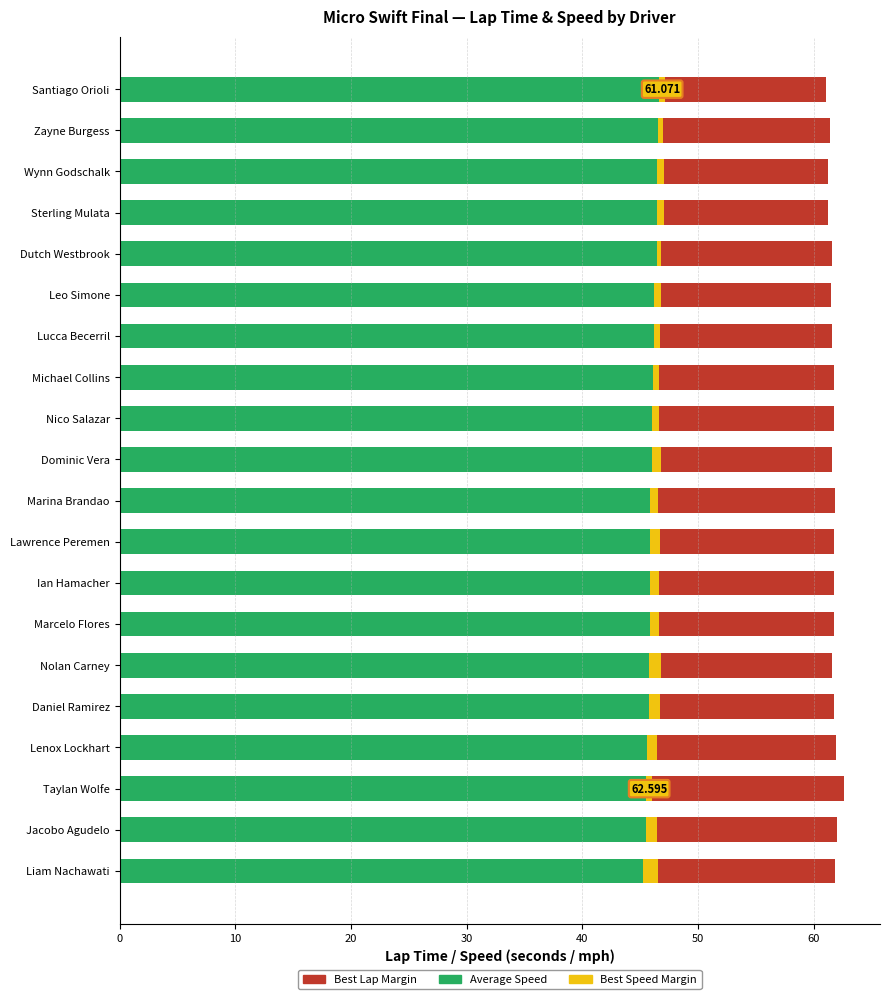

What are all the series names shown in the legend?

Best Lap Margin, Average Speed, Best Speed Margin